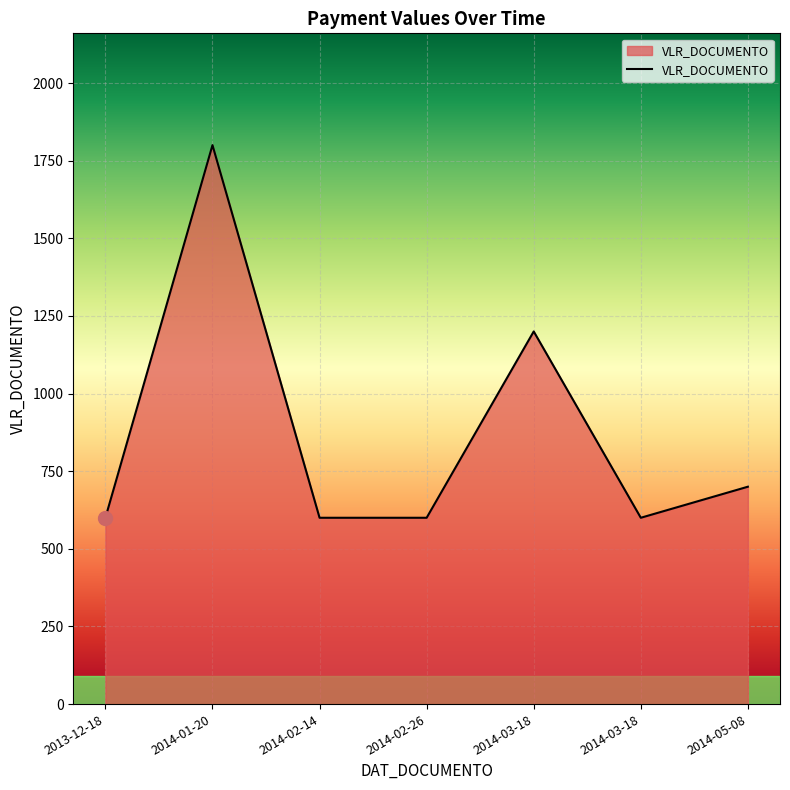

How many values exceed 600?

3